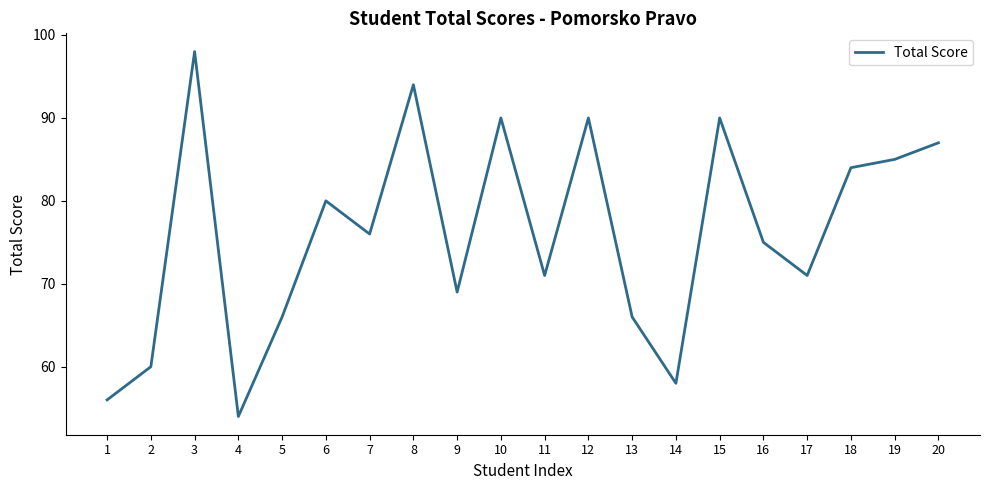

Between 16 and 11, which is larger?

16